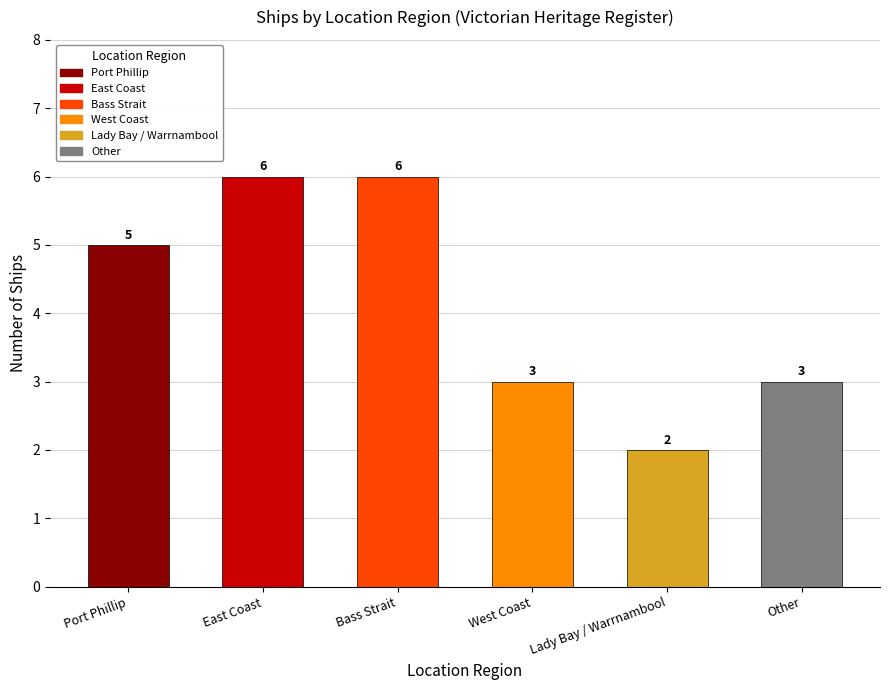

What is the label of the 5th bar from the left?

Lady Bay / Warrnambool